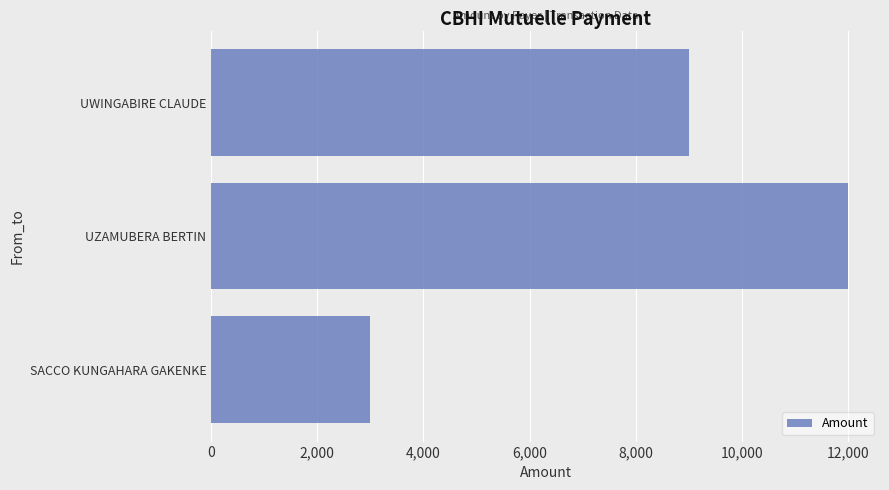

Rank the categories by value from lowest to highest.

SACCO KUNGAHARA GAKENKE, UWINGABIRE CLAUDE, UZAMUBERA BERTIN